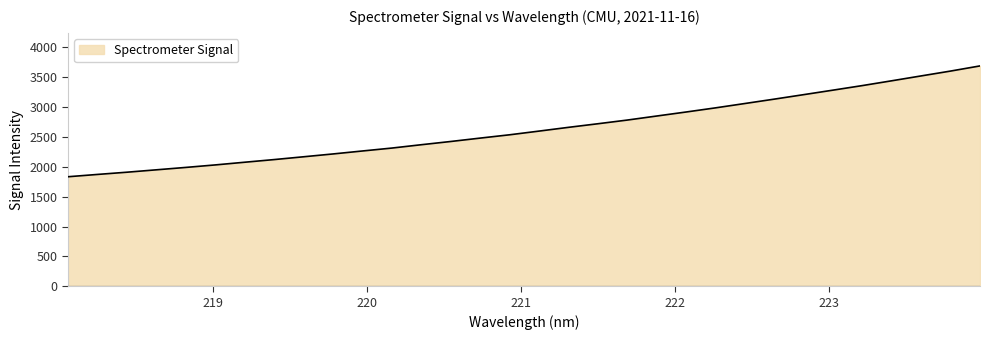

True or false: the data has more than 2 interior local peaks.

False